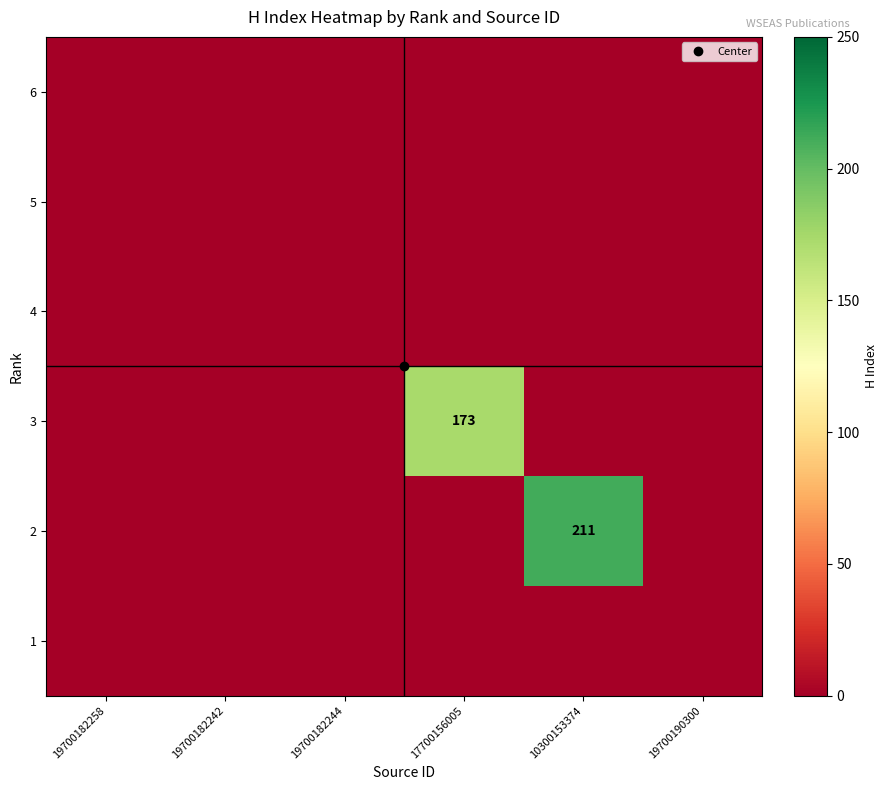

Is the value of 2 at 19700182258 greater than the value of 4 at 19700182258?

No